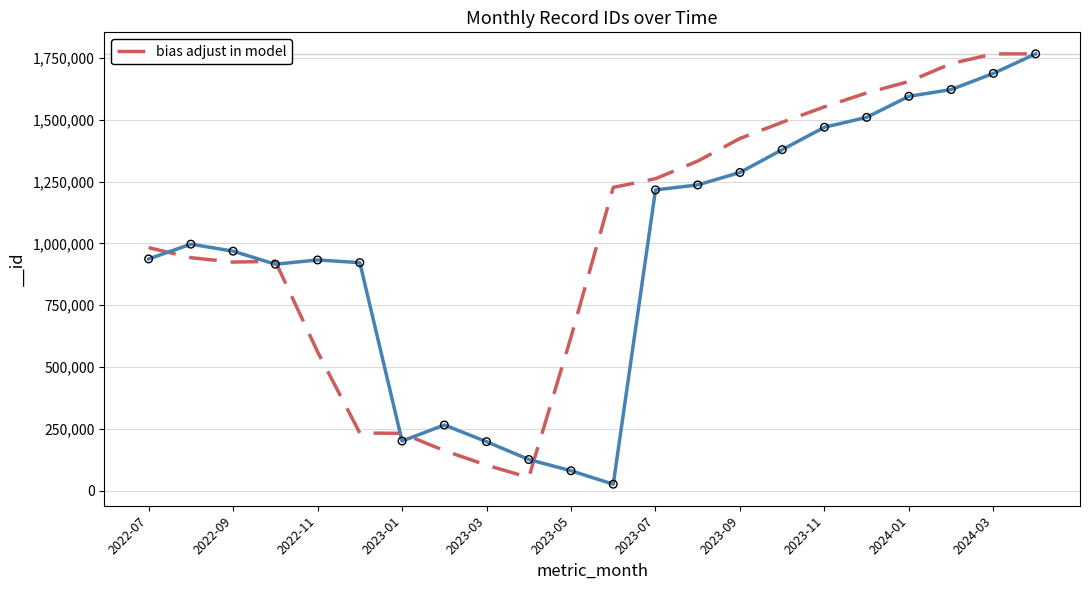

What is the maximum value for bias adjust in model?

1766655.0